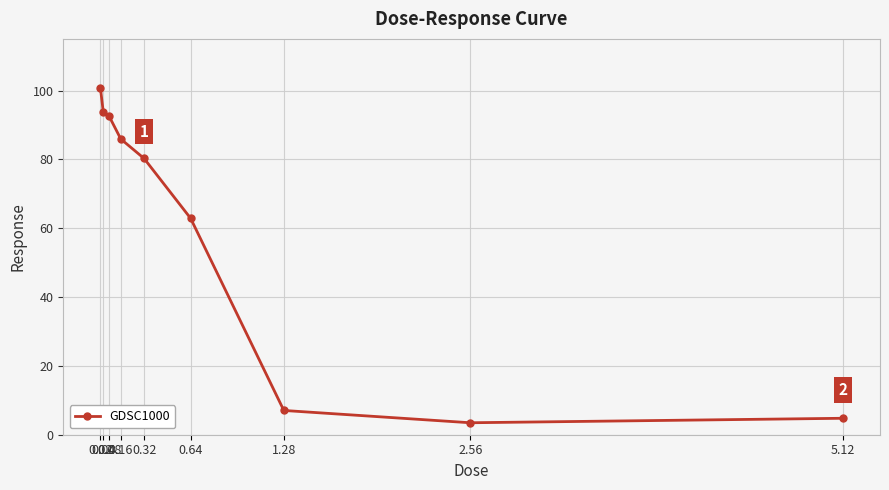

Does the chart have visible grid lines?

Yes